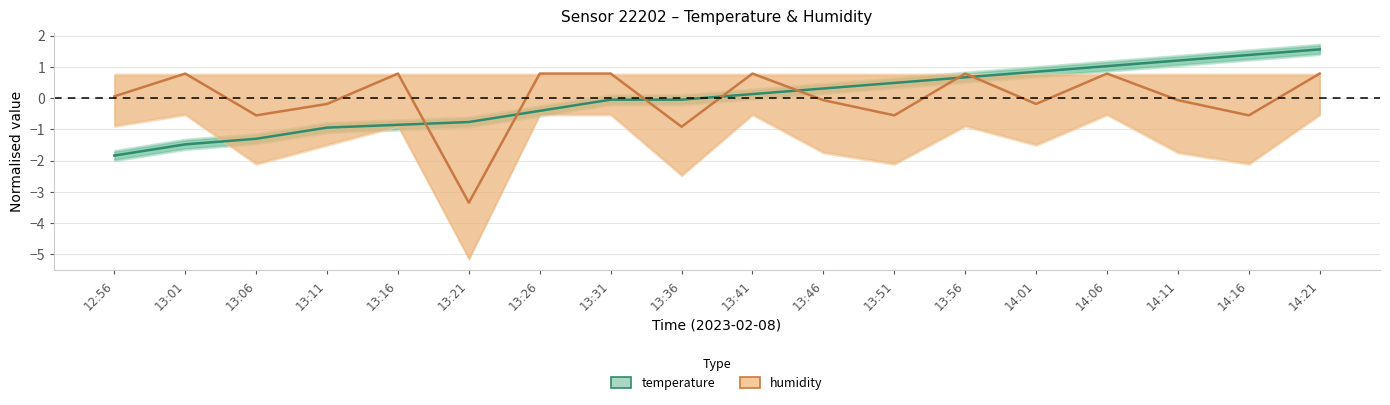

Which has a higher value, 13:36 or 13:06?

13:36